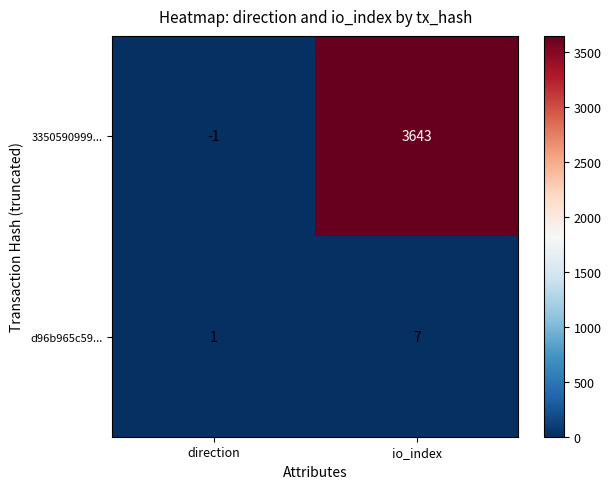

Reading left to right, extract all data points from this chart.

3350590999...: direction=-1	io_index=3643
d96b965c59...: direction=1	io_index=7